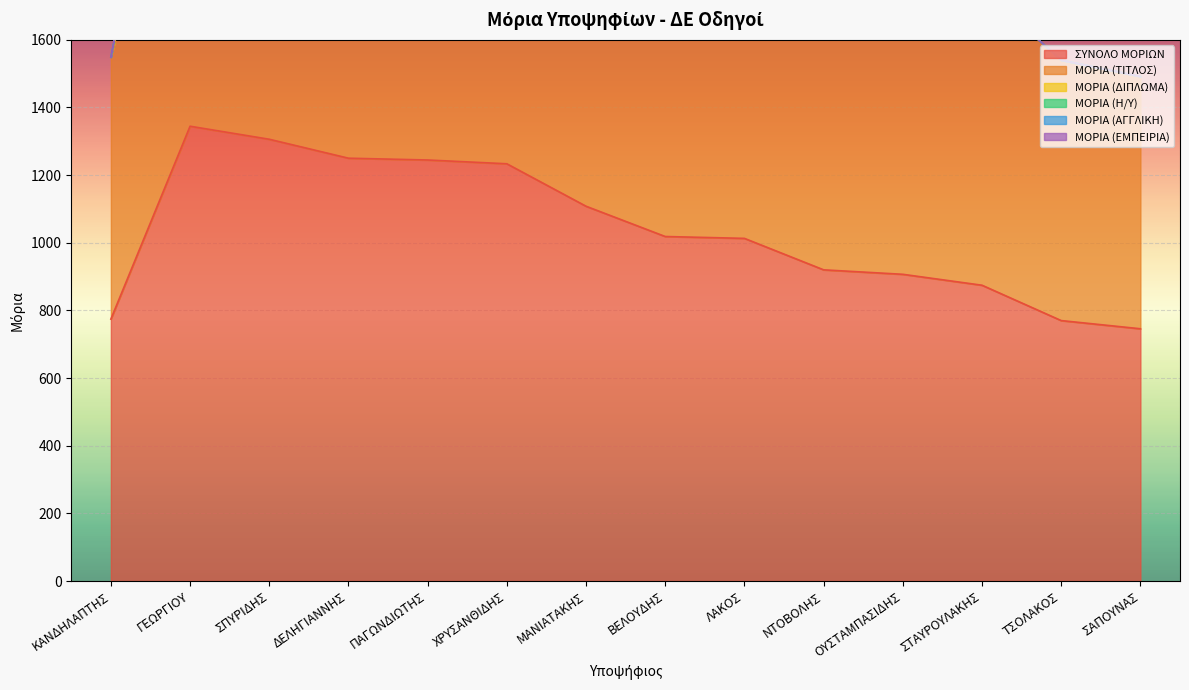

Reading left to right, what are all the values shown in this chart?

ΣΥΝΟΛΟ ΜΟΡΙΩΝ: ΚΑΝΔΗΛΑΠΤΗΣ=774.4	ΓΕΩΡΓΙΟΥ=1344.5	ΣΠΥΡΙΔΗΣ=1306.0	ΔΕΛΗΓΙΑΝΝΗΣ=1250.0	ΠΑΓΩΝΔΙΩΤΗΣ=1244.7	ΧΡΥΣΑΝΘΙΔΗΣ=1233.5	ΜΑΝΙΑΤΑΚΗΣ=1108.0	ΒΕΛΟΥΔΗΣ=1018.5	ΛΑΚΟΣ=1013.0	ΝΤΟΒΟΛΗΣ=920.0	ΟΥΣΤΑΜΠΑΣΙΔΗΣ=906.8	ΣΤΑΥΡΟΥΛΑΚΗΣ=874.5	ΤΣΟΛΑΚΟΣ=770.0	ΣΑΠΟΥΝΑΣ=745.8
ΜΟΡΙΑ (ΤΙΤΛΟΣ): ΚΑΝΔΗΛΑΠΤΗΣ=774.4	ΓΕΩΡΓΙΟΥ=1094.5	ΣΠΥΡΙΔΗΣ=1056.0	ΔΕΛΗΓΙΑΝΝΗΣ=1100.0	ΠΑΓΩΝΔΙΩΤΗΣ=964.7	ΧΡΥΣΑΝΘΙΔΗΣ=1083.5	ΜΑΝΙΑΤΑΚΗΣ=1023.0	ΒΕΛΟΥΔΗΣ=918.5	ΛΑΚΟΣ=913.0	ΝΤΟΒΟΛΗΣ=770.0	ΟΥΣΤΑΜΠΑΣΙΔΗΣ=756.8	ΣΤΑΥΡΟΥΛΑΚΗΣ=874.5	ΤΣΟΛΑΚΟΣ=770.0	ΣΑΠΟΥΝΑΣ=745.8
ΜΟΡΙΑ (ΔΙΠΛΩΜΑ): ΚΑΝΔΗΛΑΠΤΗΣ=0.0	ΓΕΩΡΓΙΟΥ=150.0	ΣΠΥΡΙΔΗΣ=150.0	ΔΕΛΗΓΙΑΝΝΗΣ=150.0	ΠΑΓΩΝΔΙΩΤΗΣ=150.0	ΧΡΥΣΑΝΘΙΔΗΣ=150.0	ΜΑΝΙΑΤΑΚΗΣ=0.0	ΒΕΛΟΥΔΗΣ=0.0	ΛΑΚΟΣ=0.0	ΝΤΟΒΟΛΗΣ=150.0	ΟΥΣΤΑΜΠΑΣΙΔΗΣ=150.0	ΣΤΑΥΡΟΥΛΑΚΗΣ=0.0	ΤΣΟΛΑΚΟΣ=0.0	ΣΑΠΟΥΝΑΣ=0.0
ΜΟΡΙΑ (Η/Υ): ΚΑΝΔΗΛΑΠΤΗΣ=0.0	ΓΕΩΡΓΙΟΥ=100.0	ΣΠΥΡΙΔΗΣ=100.0	ΔΕΛΗΓΙΑΝΝΗΣ=0.0	ΠΑΓΩΝΔΙΩΤΗΣ=100.0	ΧΡΥΣΑΝΘΙΔΗΣ=0.0	ΜΑΝΙΑΤΑΚΗΣ=0.0	ΒΕΛΟΥΔΗΣ=100.0	ΛΑΚΟΣ=100.0	ΝΤΟΒΟΛΗΣ=0.0	ΟΥΣΤΑΜΠΑΣΙΔΗΣ=0.0	ΣΤΑΥΡΟΥΛΑΚΗΣ=0.0	ΤΣΟΛΑΚΟΣ=0.0	ΣΑΠΟΥΝΑΣ=0.0
ΜΟΡΙΑ (ΑΓΓΛΙΚΗ): ΚΑΝΔΗΛΑΠΤΗΣ=0.0	ΓΕΩΡΓΙΟΥ=0.0	ΣΠΥΡΙΔΗΣ=0.0	ΔΕΛΗΓΙΑΝΝΗΣ=0.0	ΠΑΓΩΝΔΙΩΤΗΣ=30.0	ΧΡΥΣΑΝΘΙΔΗΣ=0.0	ΜΑΝΙΑΤΑΚΗΣ=0.0	ΒΕΛΟΥΔΗΣ=0.0	ΛΑΚΟΣ=0.0	ΝΤΟΒΟΛΗΣ=0.0	ΟΥΣΤΑΜΠΑΣΙΔΗΣ=0.0	ΣΤΑΥΡΟΥΛΑΚΗΣ=0.0	ΤΣΟΛΑΚΟΣ=0.0	ΣΑΠΟΥΝΑΣ=0.0
ΜΟΡΙΑ (ΕΜΠΕΙΡΙΑ): ΚΑΝΔΗΛΑΠΤΗΣ=0.0	ΓΕΩΡΓΙΟΥ=0.0	ΣΠΥΡΙΔΗΣ=0.0	ΔΕΛΗΓΙΑΝΝΗΣ=0.0	ΠΑΓΩΝΔΙΩΤΗΣ=0.0	ΧΡΥΣΑΝΘΙΔΗΣ=0.0	ΜΑΝΙΑΤΑΚΗΣ=85.0	ΒΕΛΟΥΔΗΣ=0.0	ΛΑΚΟΣ=0.0	ΝΤΟΒΟΛΗΣ=0.0	ΟΥΣΤΑΜΠΑΣΙΔΗΣ=0.0	ΣΤΑΥΡΟΥΛΑΚΗΣ=0.0	ΤΣΟΛΑΚΟΣ=0.0	ΣΑΠΟΥΝΑΣ=0.0